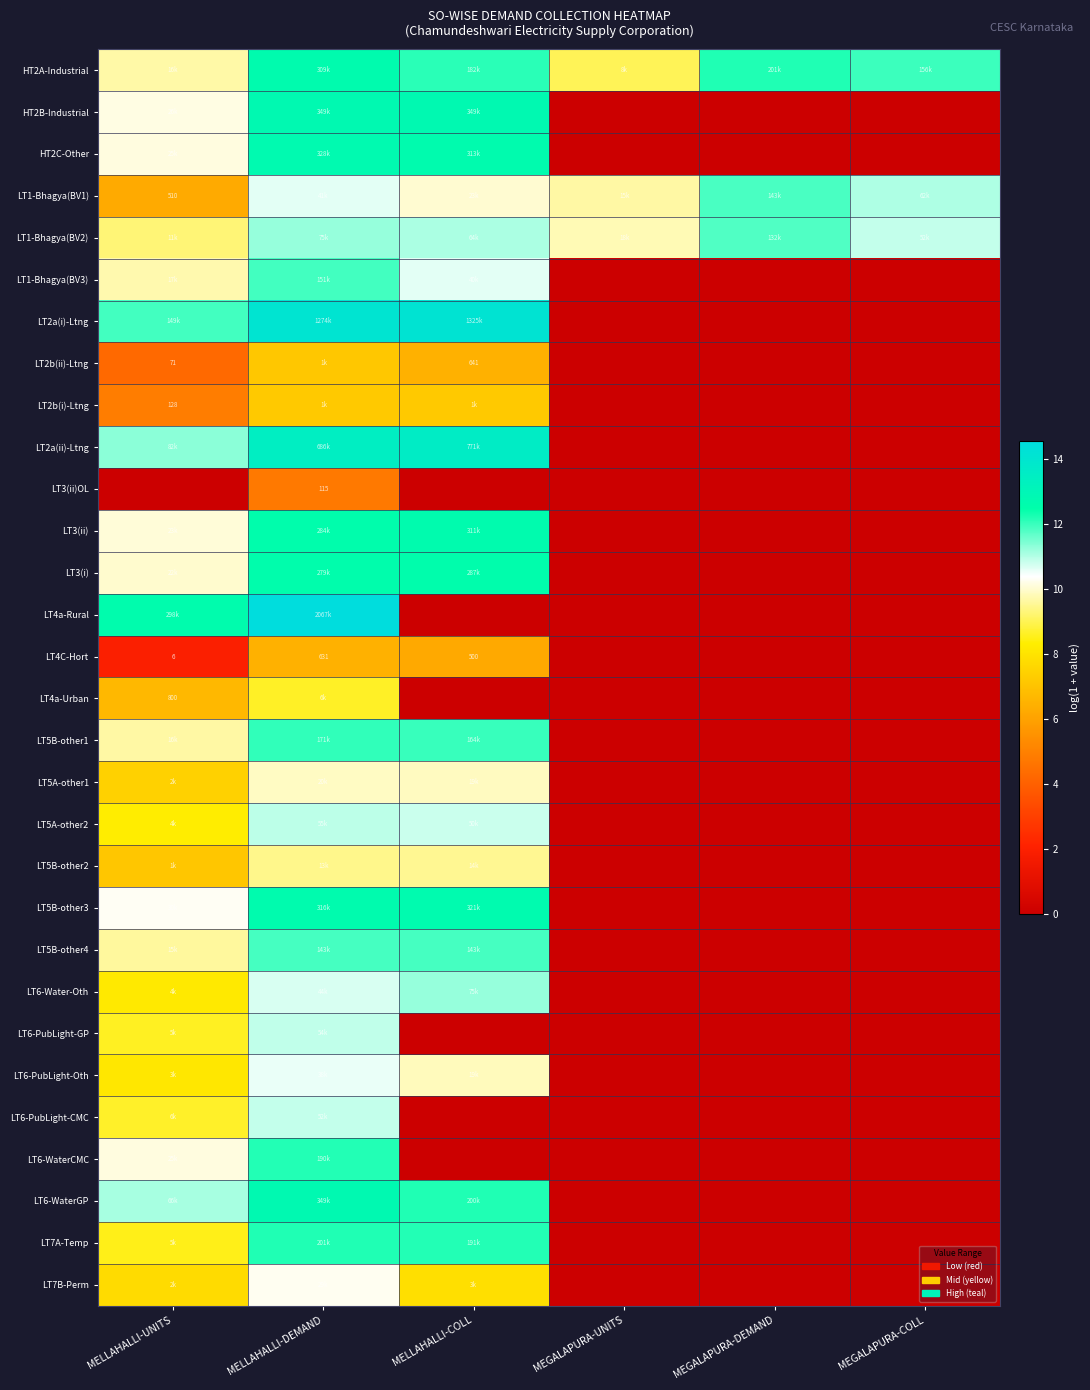

What is the sum of the LT5A-other1 values at MEGALAPURA-COLL and MELLAHALLI-DEMAND?

9.9